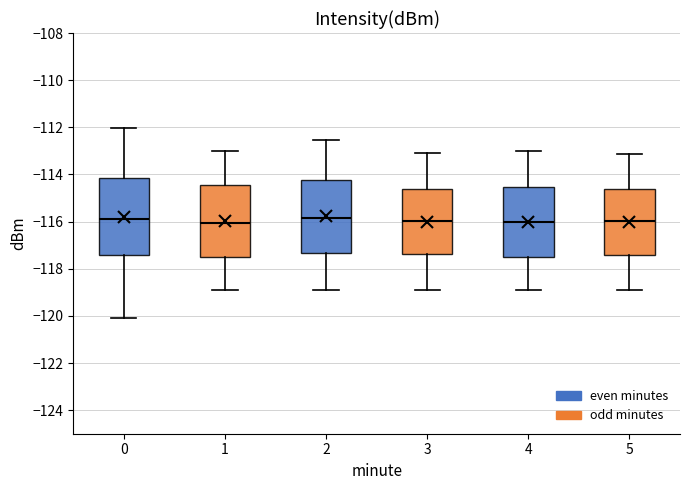

Reading left to right, transcribe this box plot: for each box, give where its median line is, the range the box spans, and where its two whiskers end, as read against the y-axis. The values are not printed on the chart, so give them approximately, as read against the axis.

0: median -115.8, box -117.4 to -114.2, whiskers -120.2 to -112.0
1: median -116.0, box -117.6 to -114.4, whiskers -119.0 to -113.0
2: median -115.8, box -117.4 to -114.2, whiskers -119.0 to -112.6
3: median -116.0, box -117.4 to -114.6, whiskers -118.8 to -113.2
4: median -116.0, box -117.6 to -114.6, whiskers -119.0 to -113.0
5: median -116.0, box -117.4 to -114.6, whiskers -118.8 to -113.2